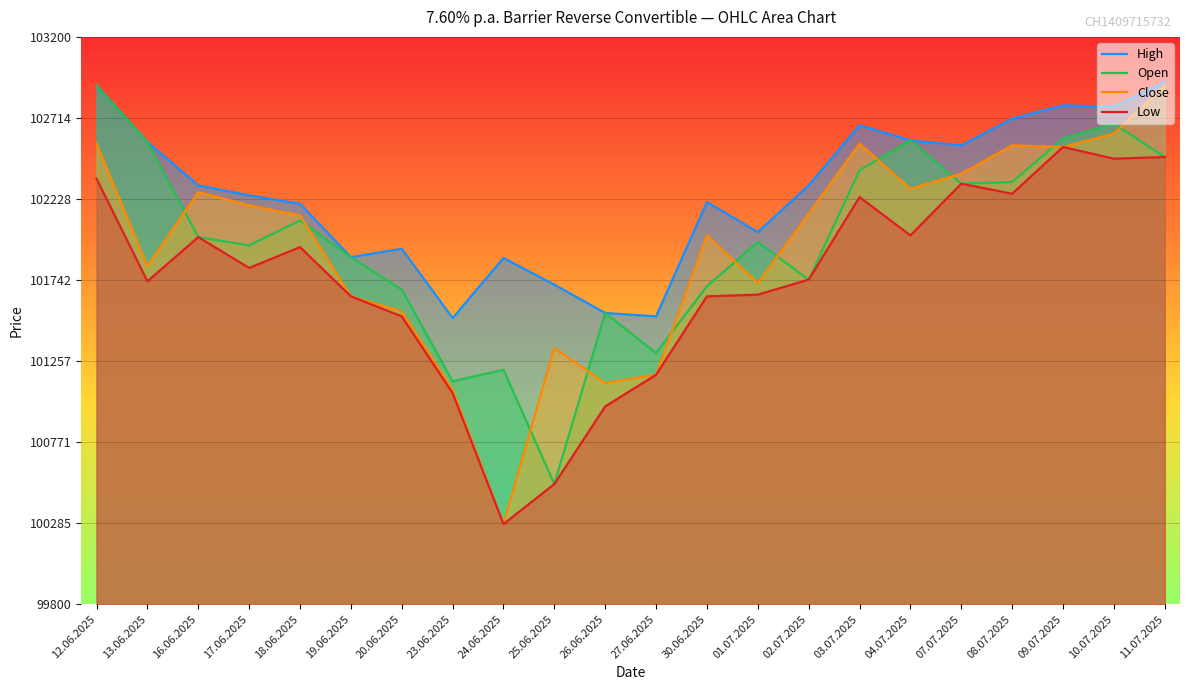

How many interior local peaks does the Low series have?

5